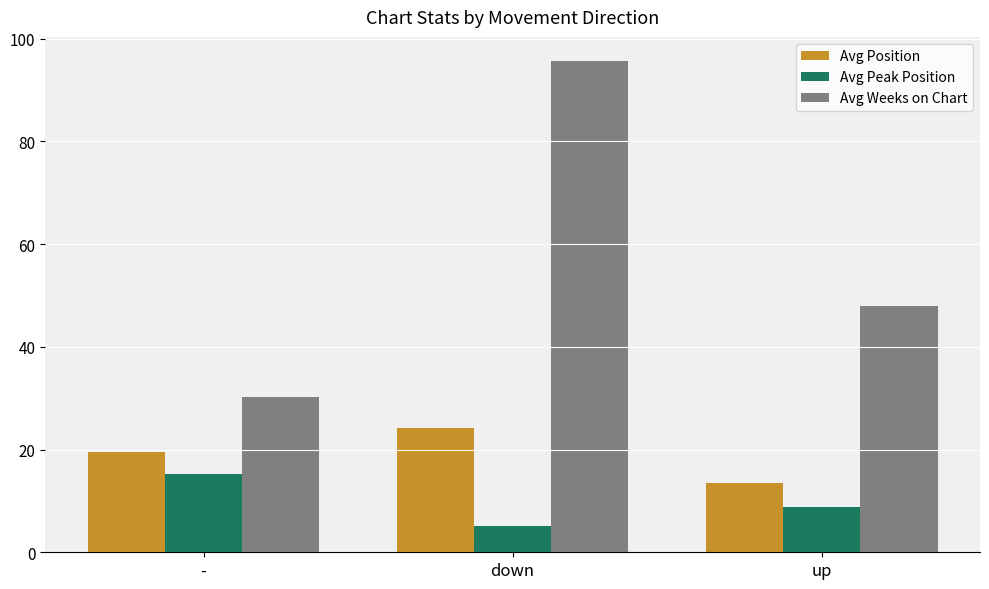

What position from the right is up?

1